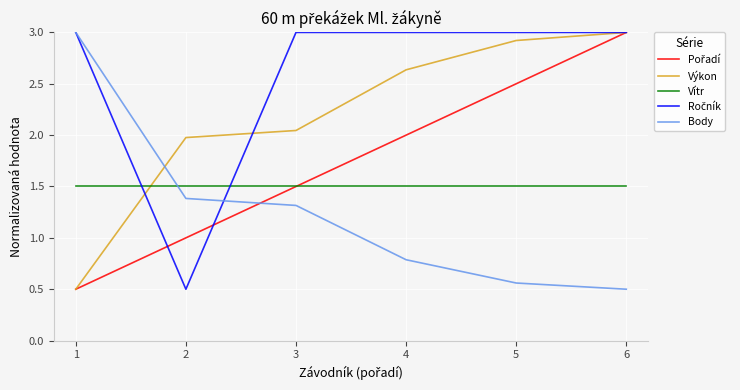

What is the average value of the Vítr series?

1.5